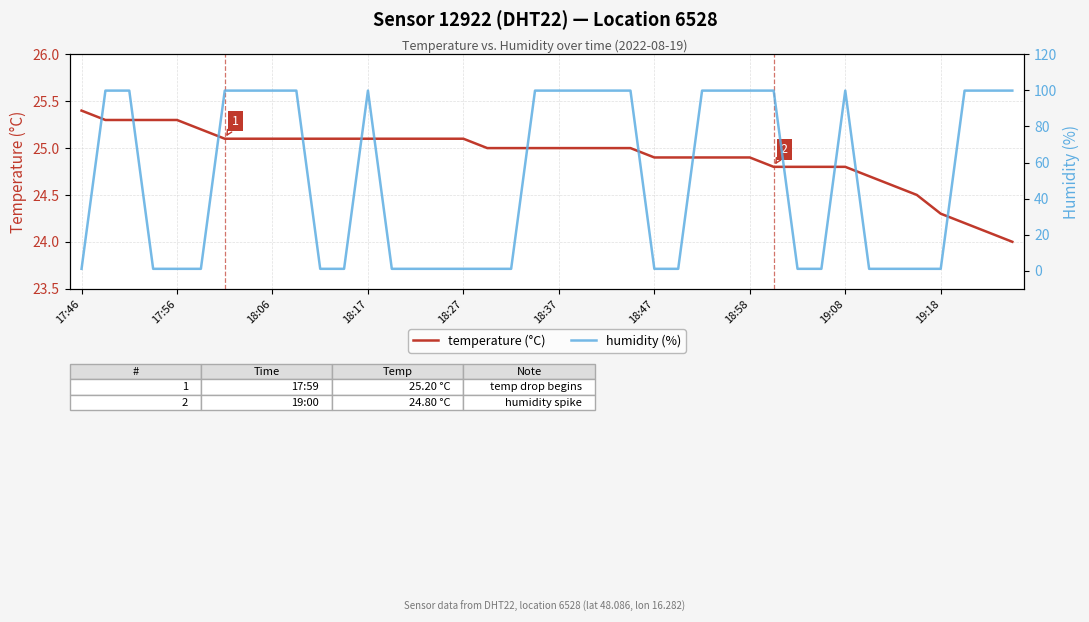

List the series in order of their overall mean, lowest first.

temperature (°C), humidity (%)